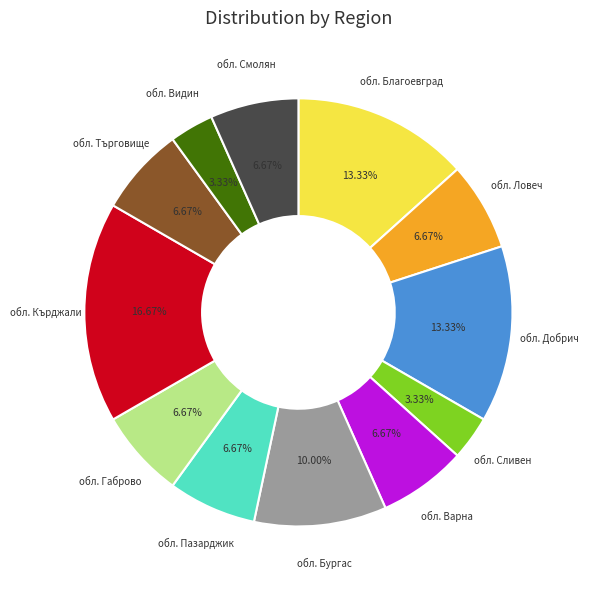

To the nearest percent, what is the difference between the largest and smallest slice percentages?

13%